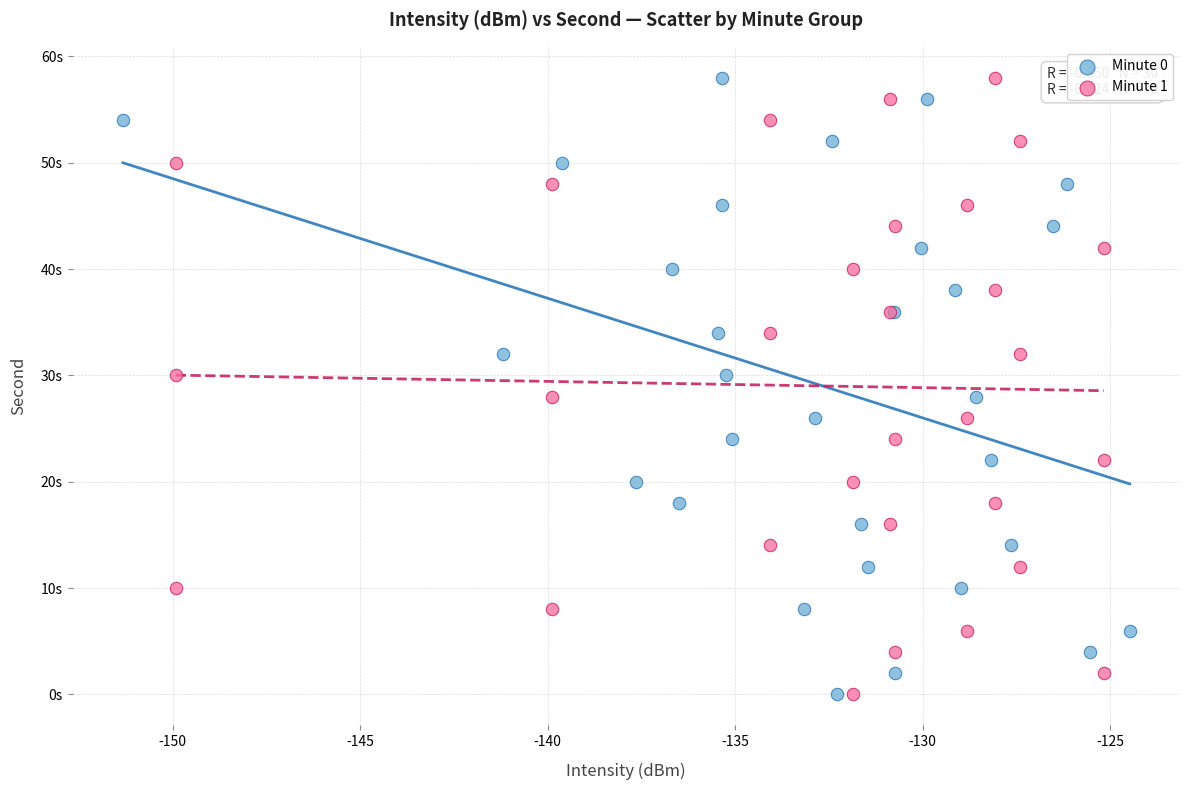

What are all the series names shown in the legend?

Minute 0, Minute 1